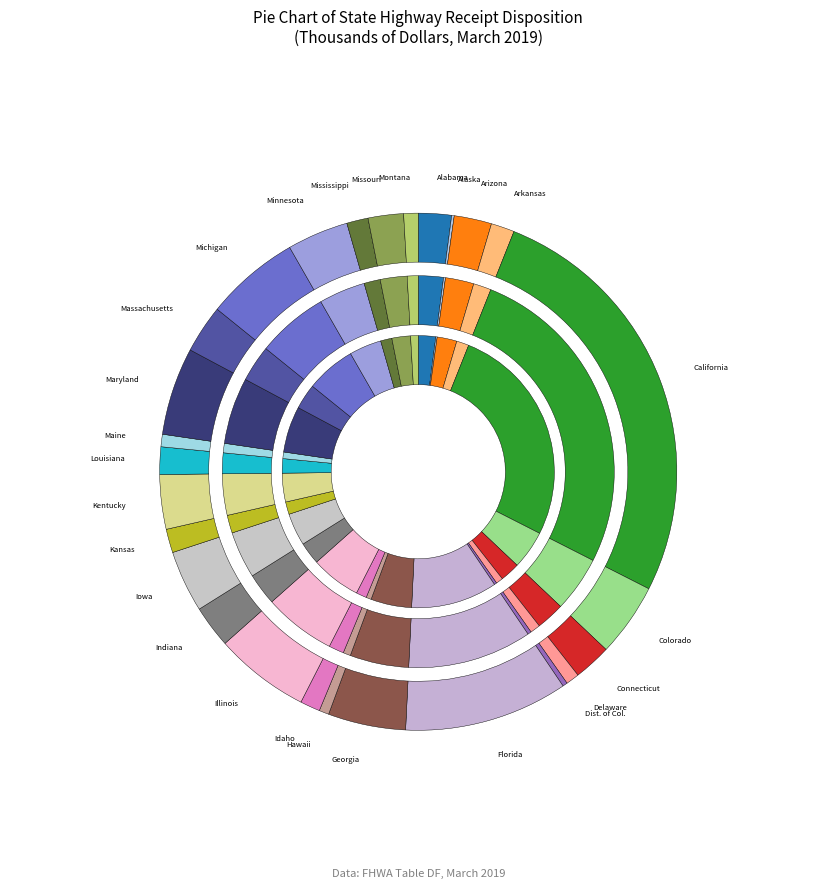

What percentage is NOT represented by Idaho?

98.8%